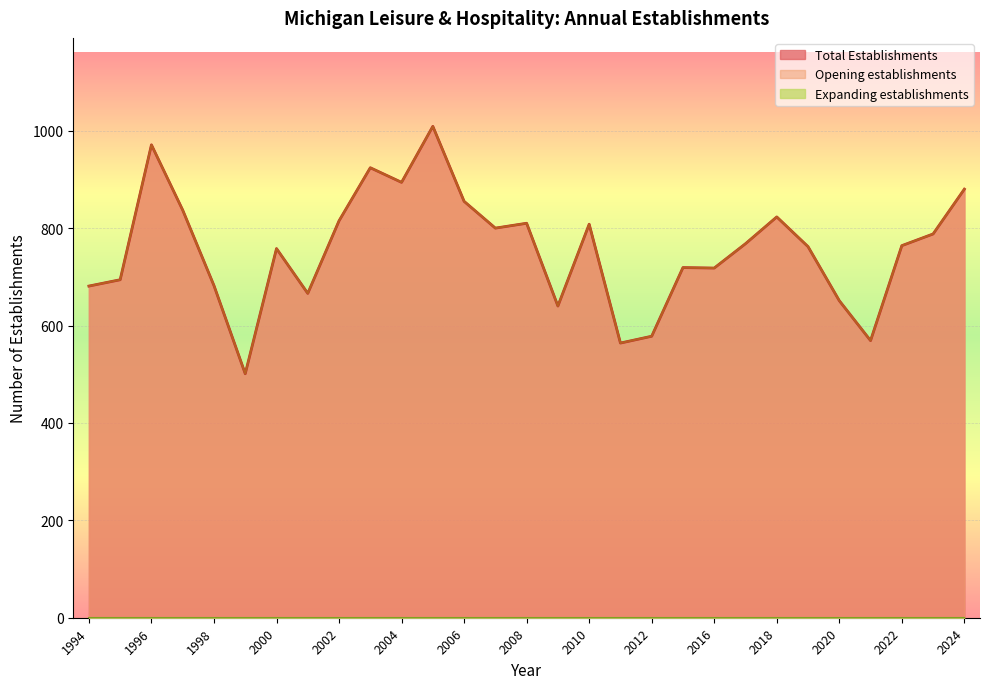

Which label corresponds to the largest value in the chart?

2005